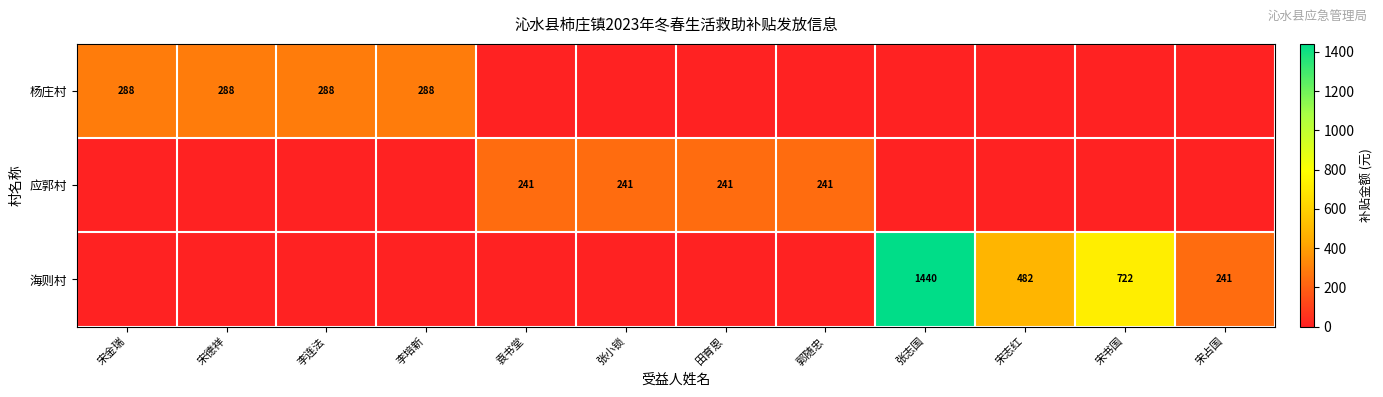

Which category has the highest value across all series?

张志国